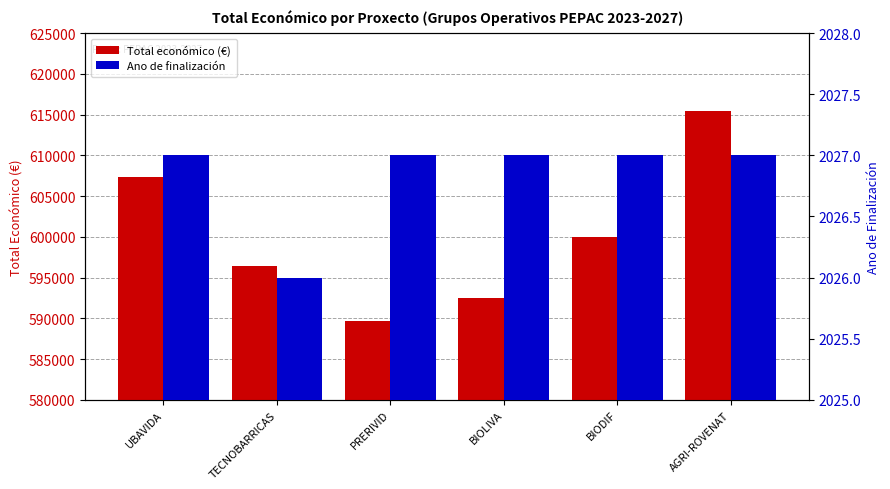

How many values in the Total económico (€) series are below 599927?

3